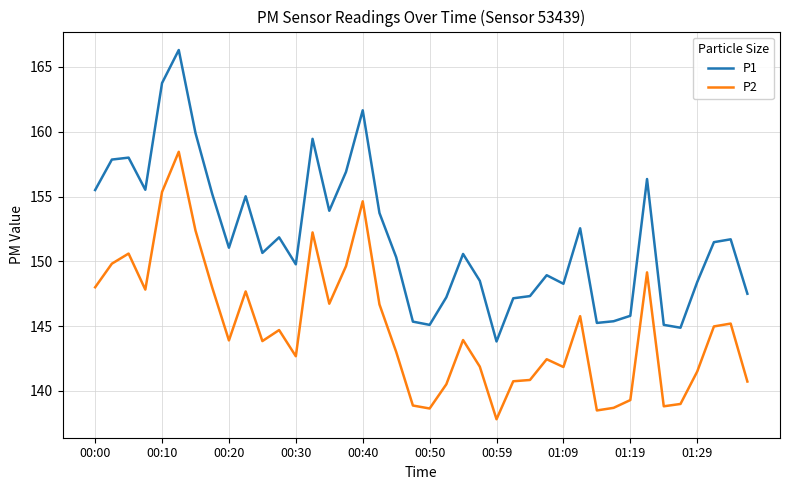

True or false: P1 and P2 intersect in this chart.

False